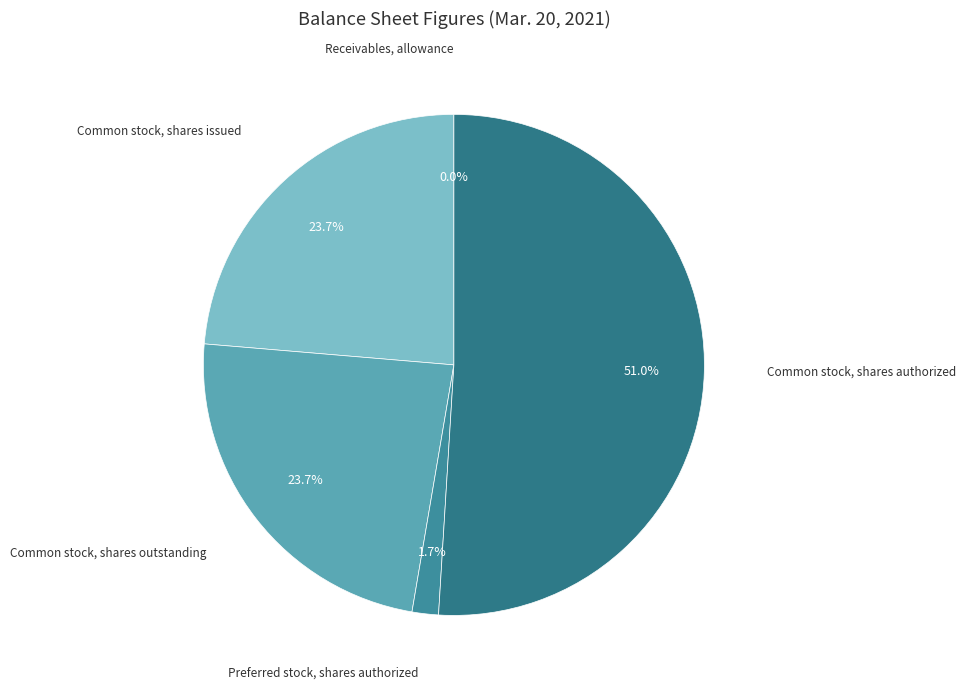

Is there any slice that represents more than half of the pie?

Yes